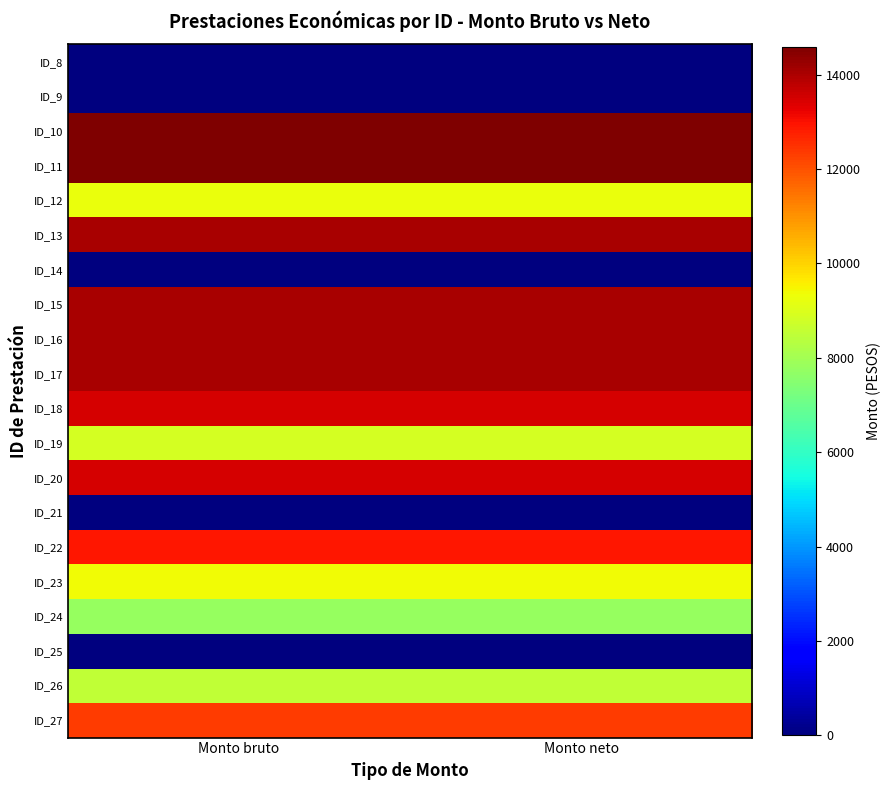

Between Monto neto and Monto bruto, which is larger?

Monto neto